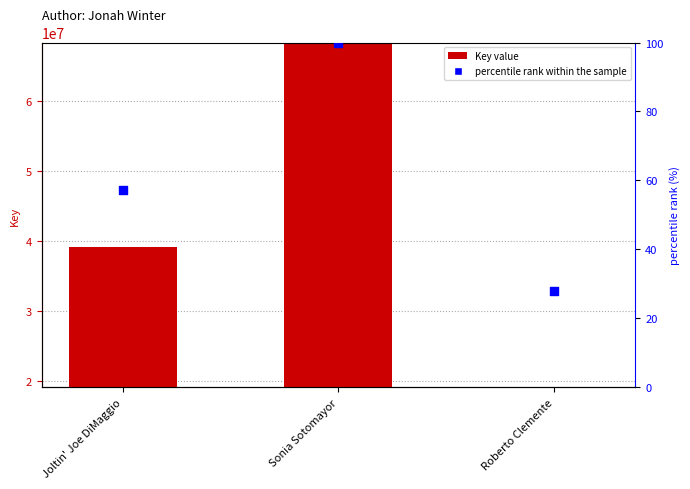

At how many categories does at least one series exceed 67345558?

1